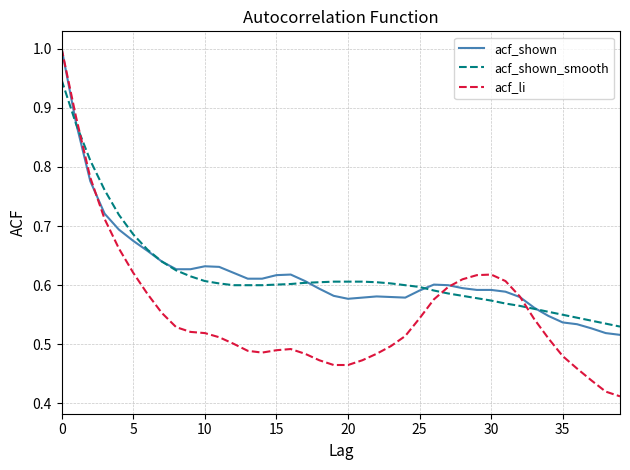

What is the greatest value displayed?

1.0